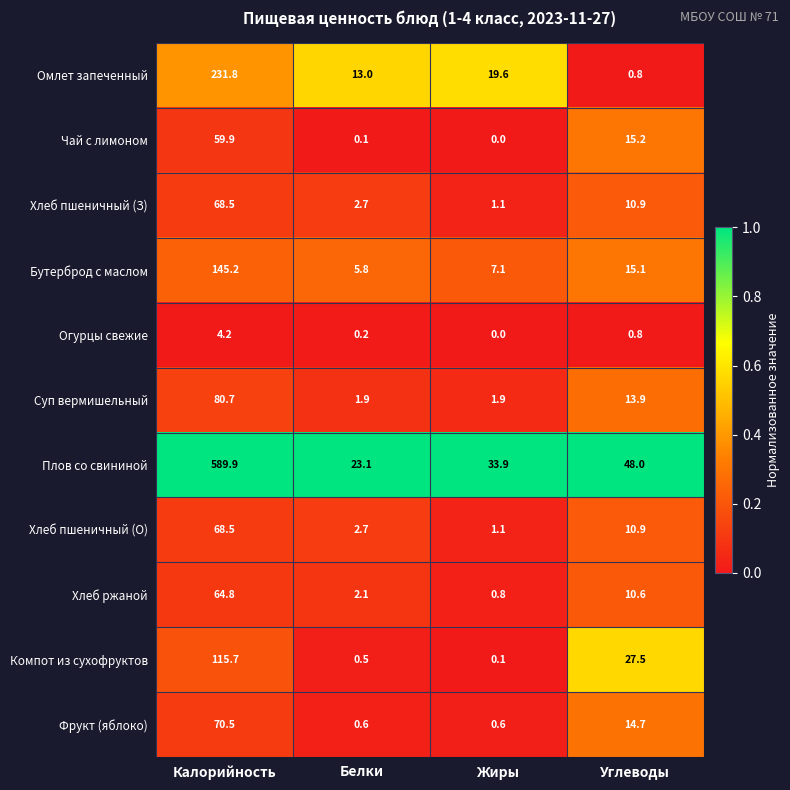

Which series has the largest total across all categories?

Плов со свининой